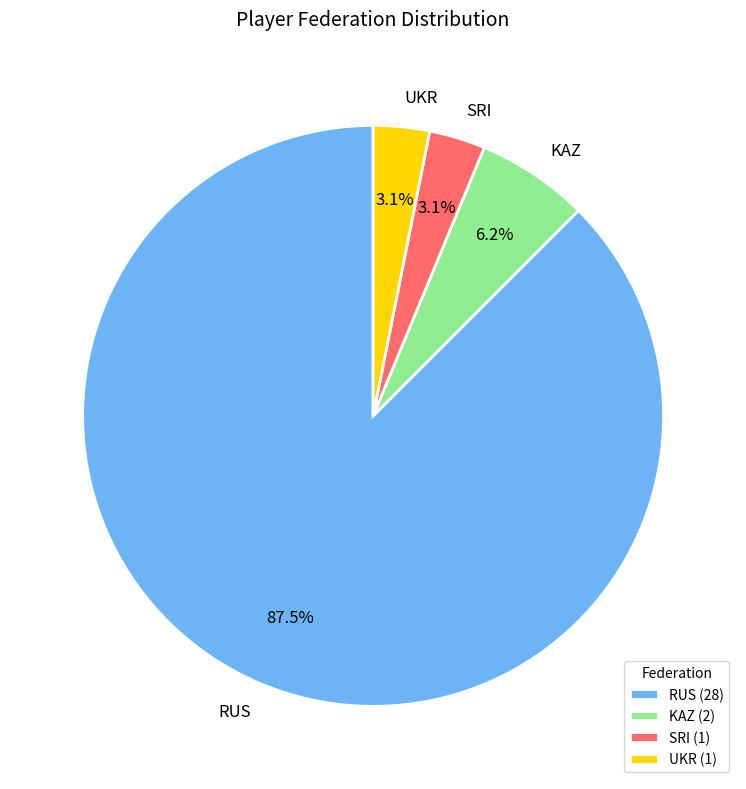

To the nearest percent, what portion does KAZ represent?

6%